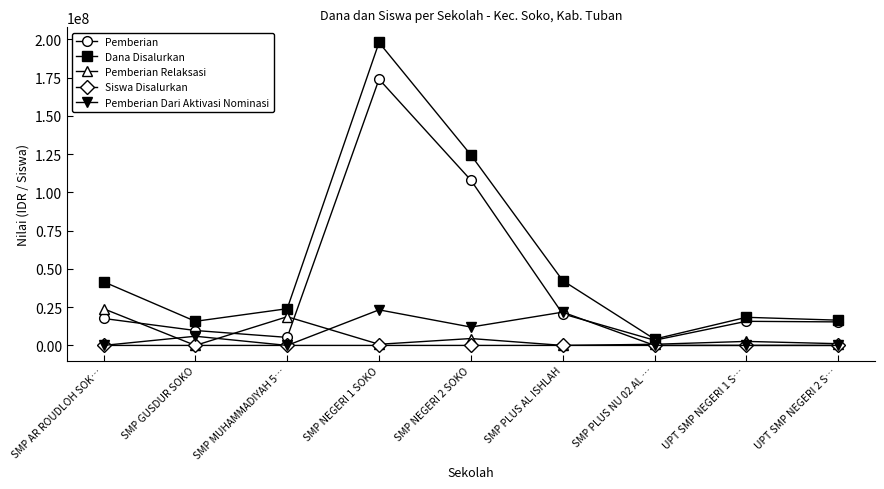

True or false: Siswa Disalurkan and Pemberian intersect in this chart.

False